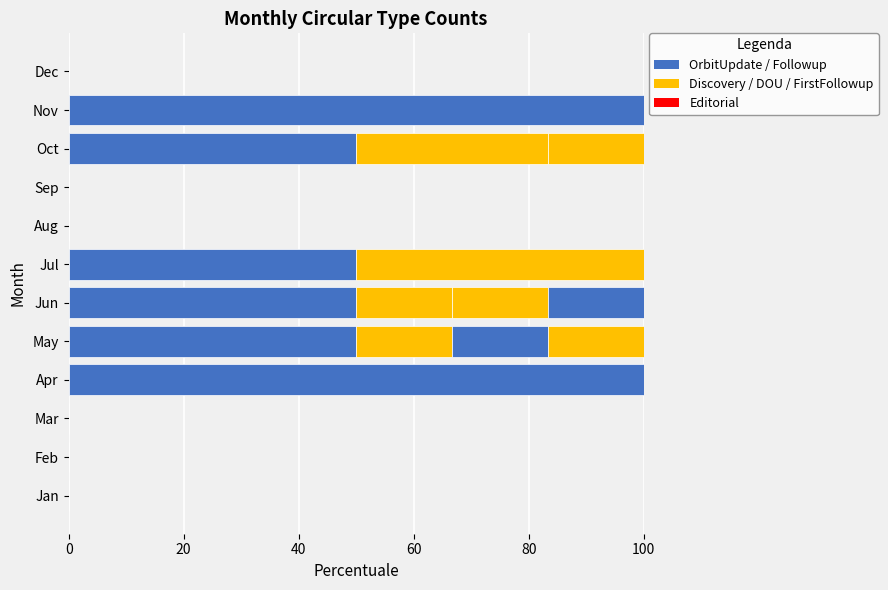

Count the number of data series in this chart.

5